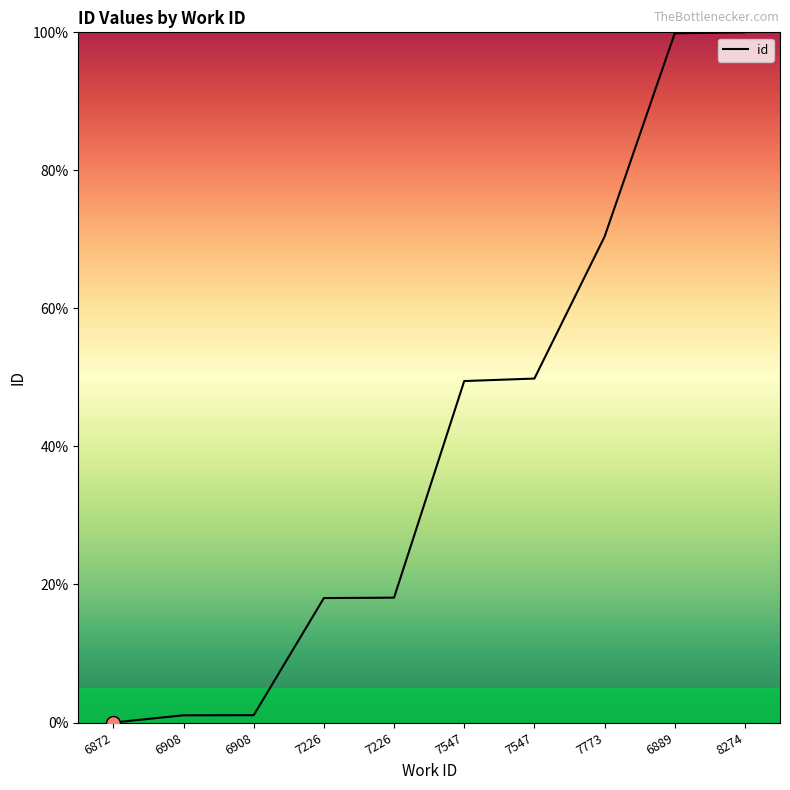

What is the change in value from 7547 to 7773?

+20.9